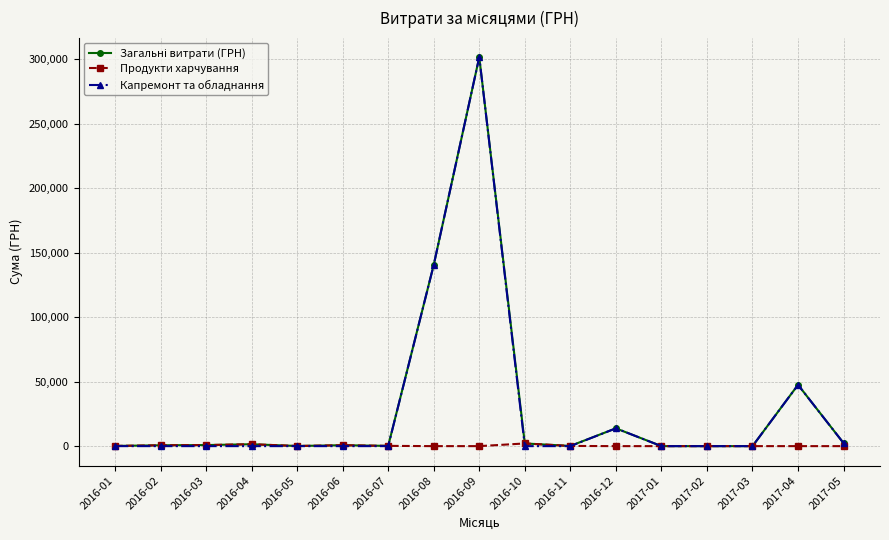

True or false: Капремонт та обладнання has more than 0 points higher than both neighbors.

True